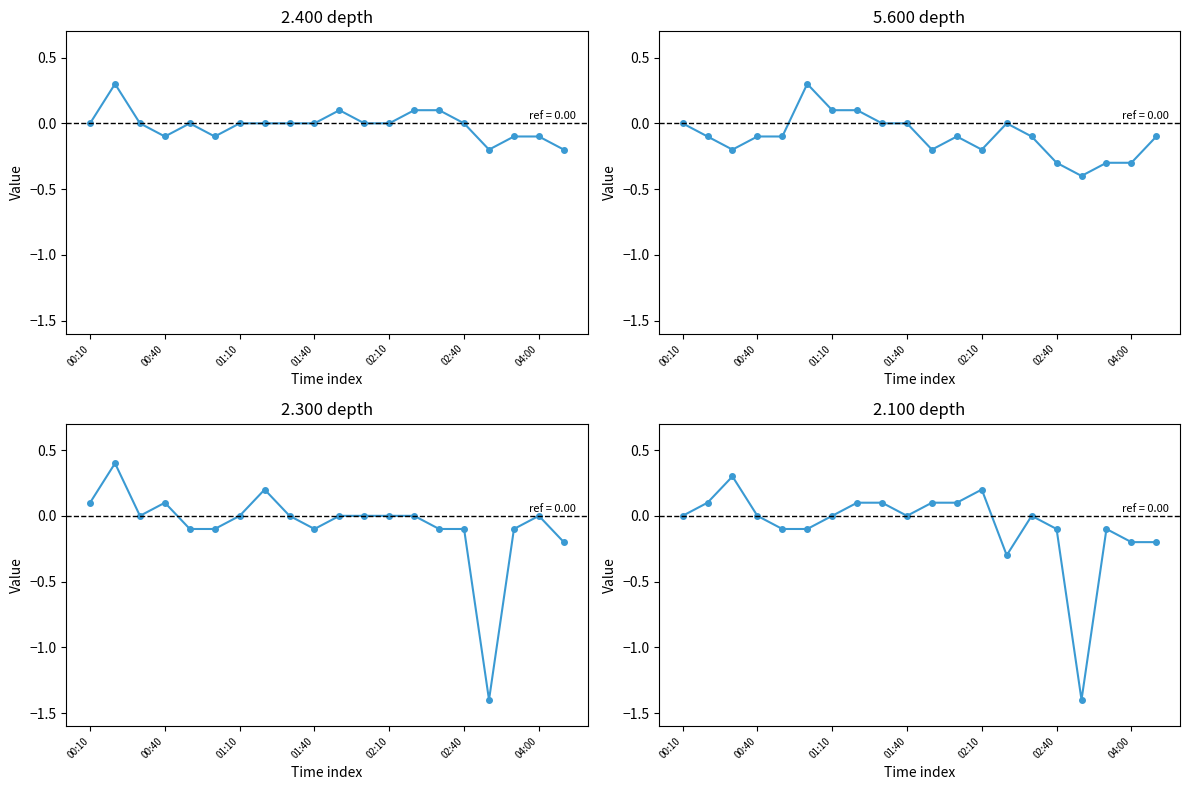

Where do 2.400 and 2.100 first cross each other?

2008/07/01 00:20 and 2008/07/01 00:30